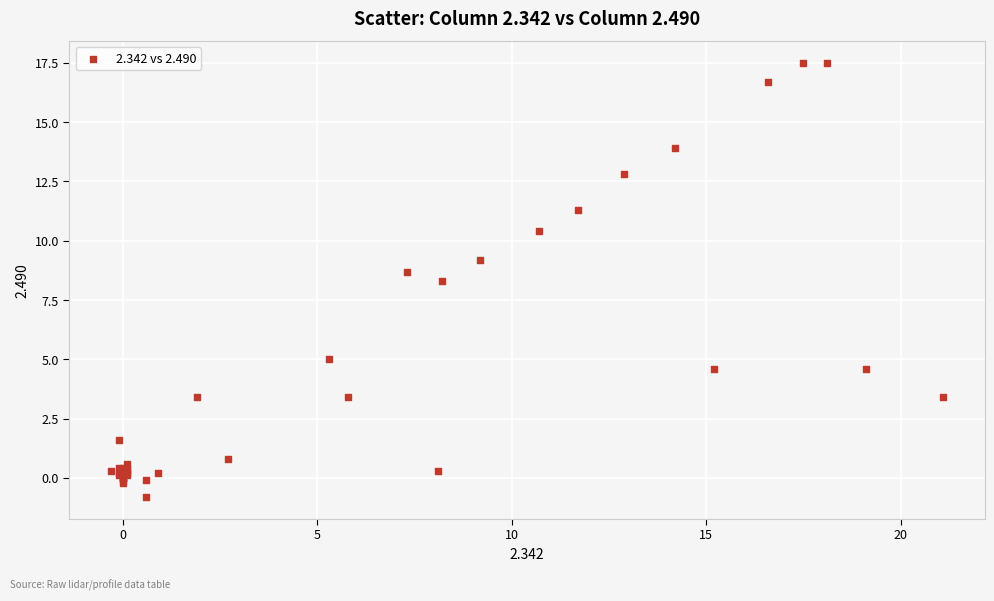

What Y value in the scatter plot is closest to 8?

8.3